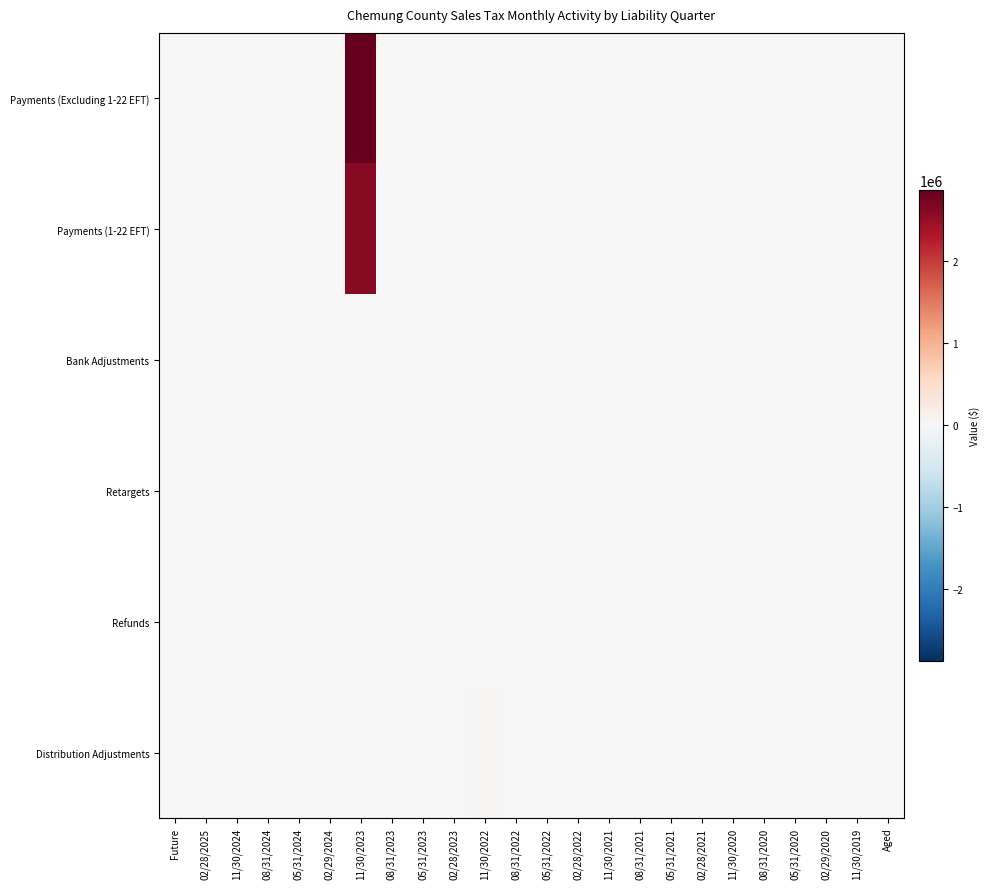

How many series are shown in this chart?

6